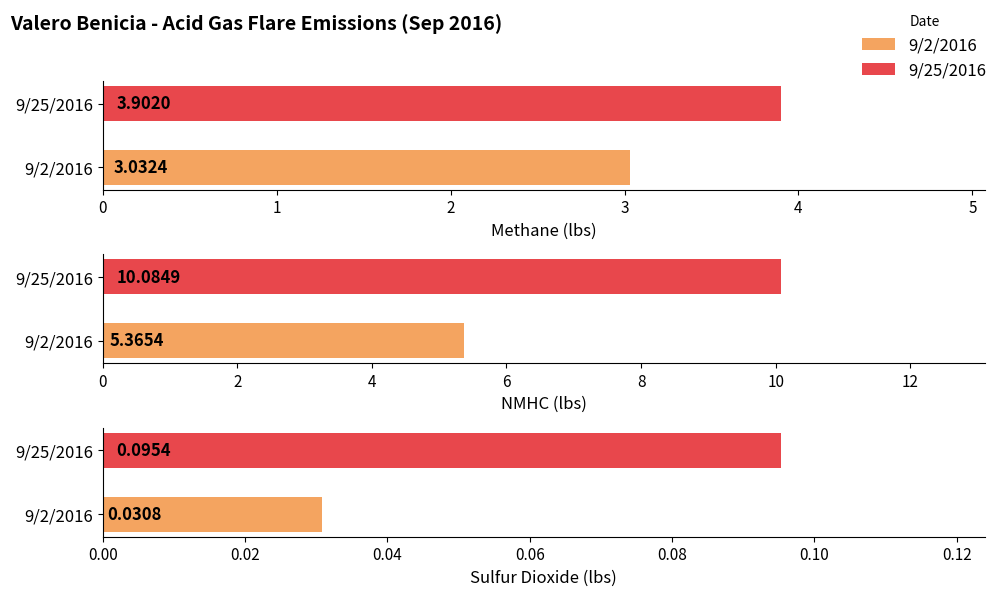

Read the NMHC (lbs) value at 9/25/2016.

10.1